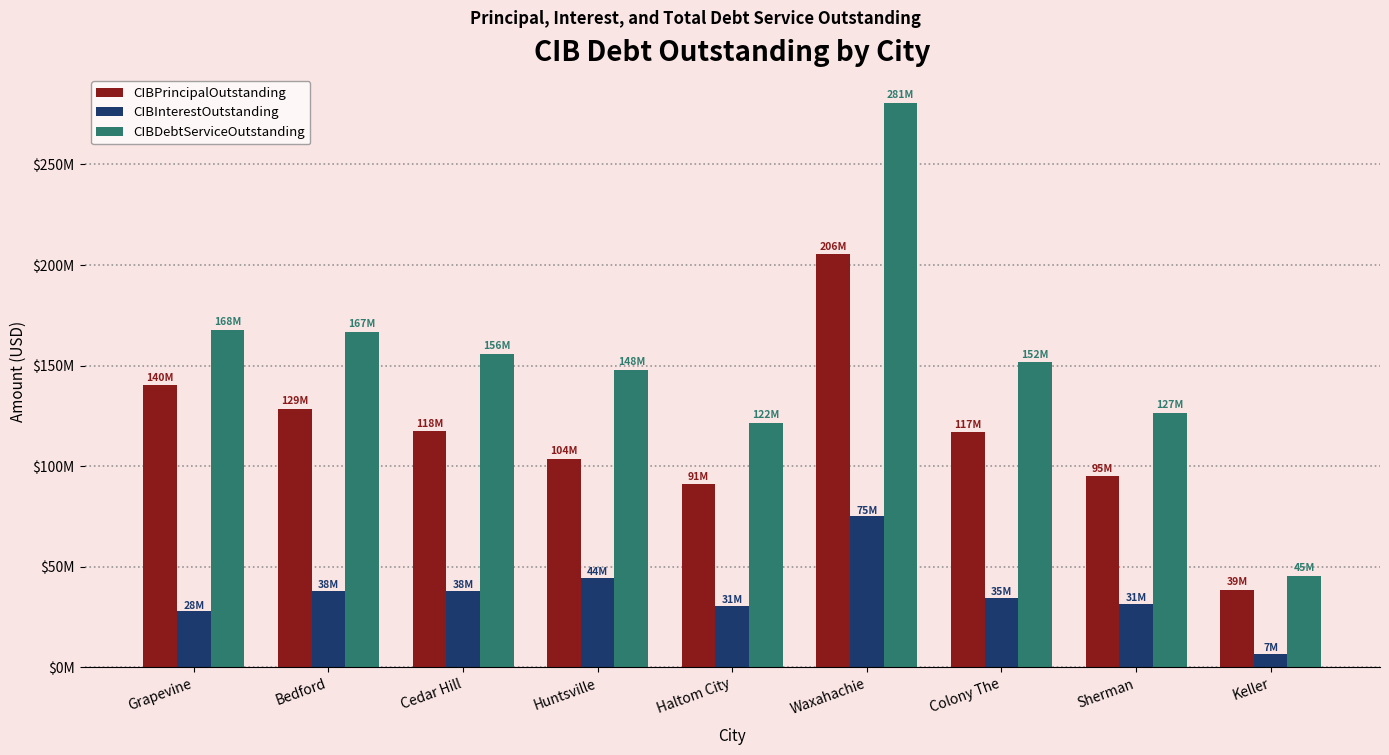

What are all the series names shown in the legend?

CIBPrincipalOutstanding, CIBInterestOutstanding, CIBDebtServiceOutstanding